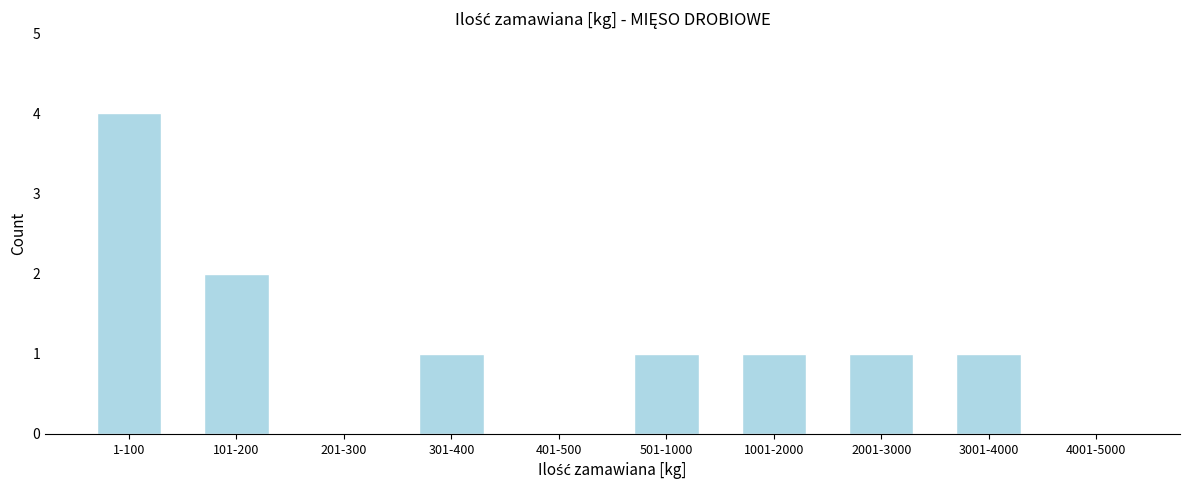

Reading left to right, extract all data points from this chart.

1-100=4	101-200=2	201-300=0	301-400=1	401-500=0	501-1000=1	1001-2000=1	2001-3000=1	3001-4000=1	4001-5000=0